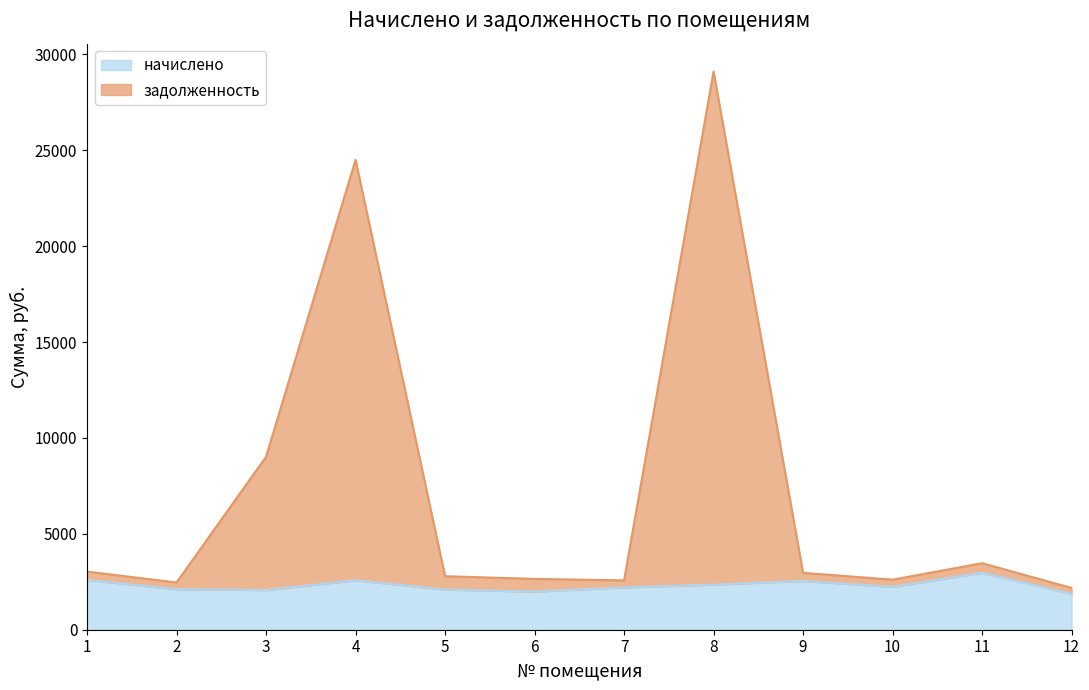

Where does the задолженность series first go above 2966?

1